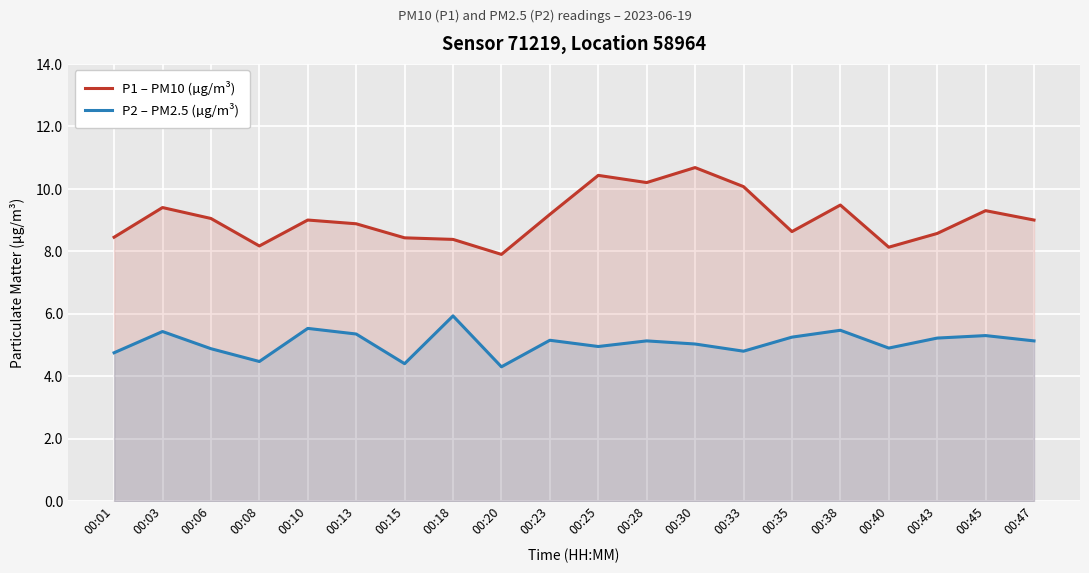

At which label is P2 – PM2.5 (µg/m³) closest to 5?

00:30